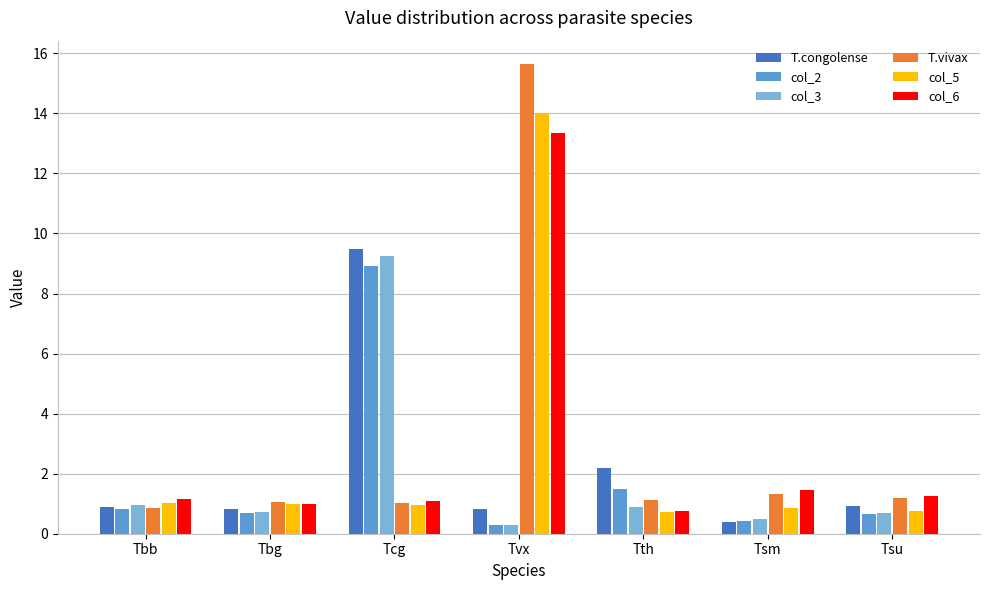

How many categories are shown in the chart?

7